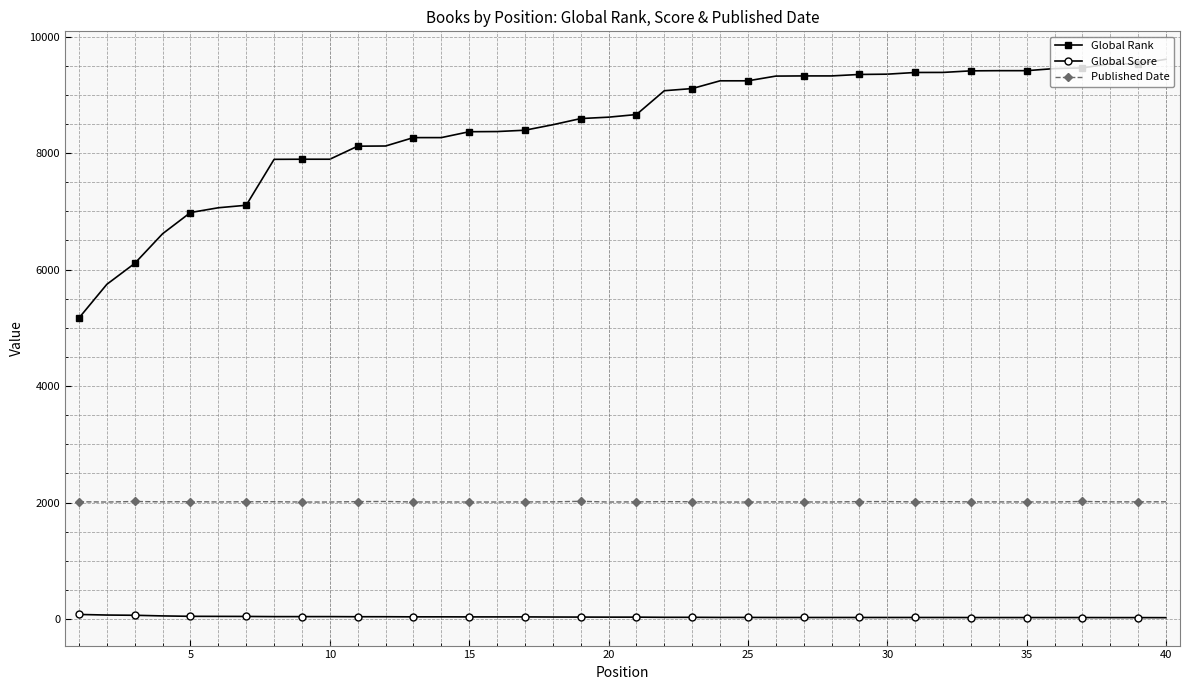

What is the maximum value for Global Rank?

9610